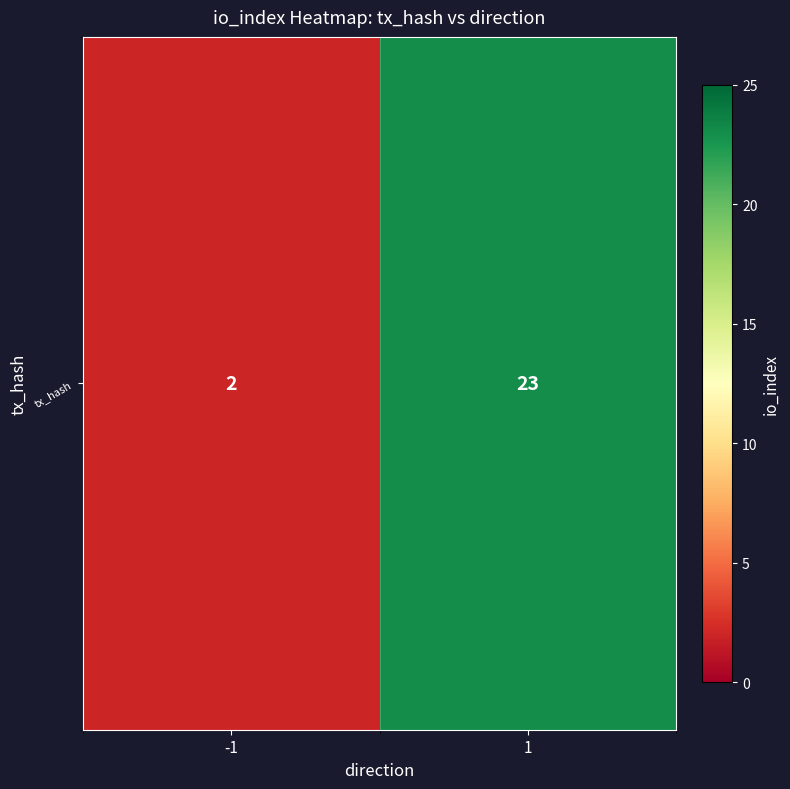

At which category does the chart reach its peak across all series?

1